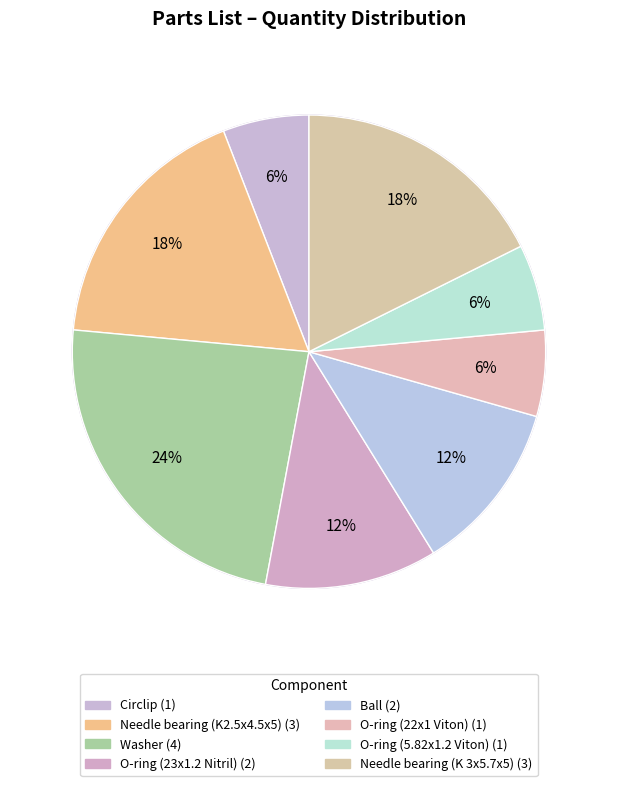

Does Washer represent more than half of the total?

No